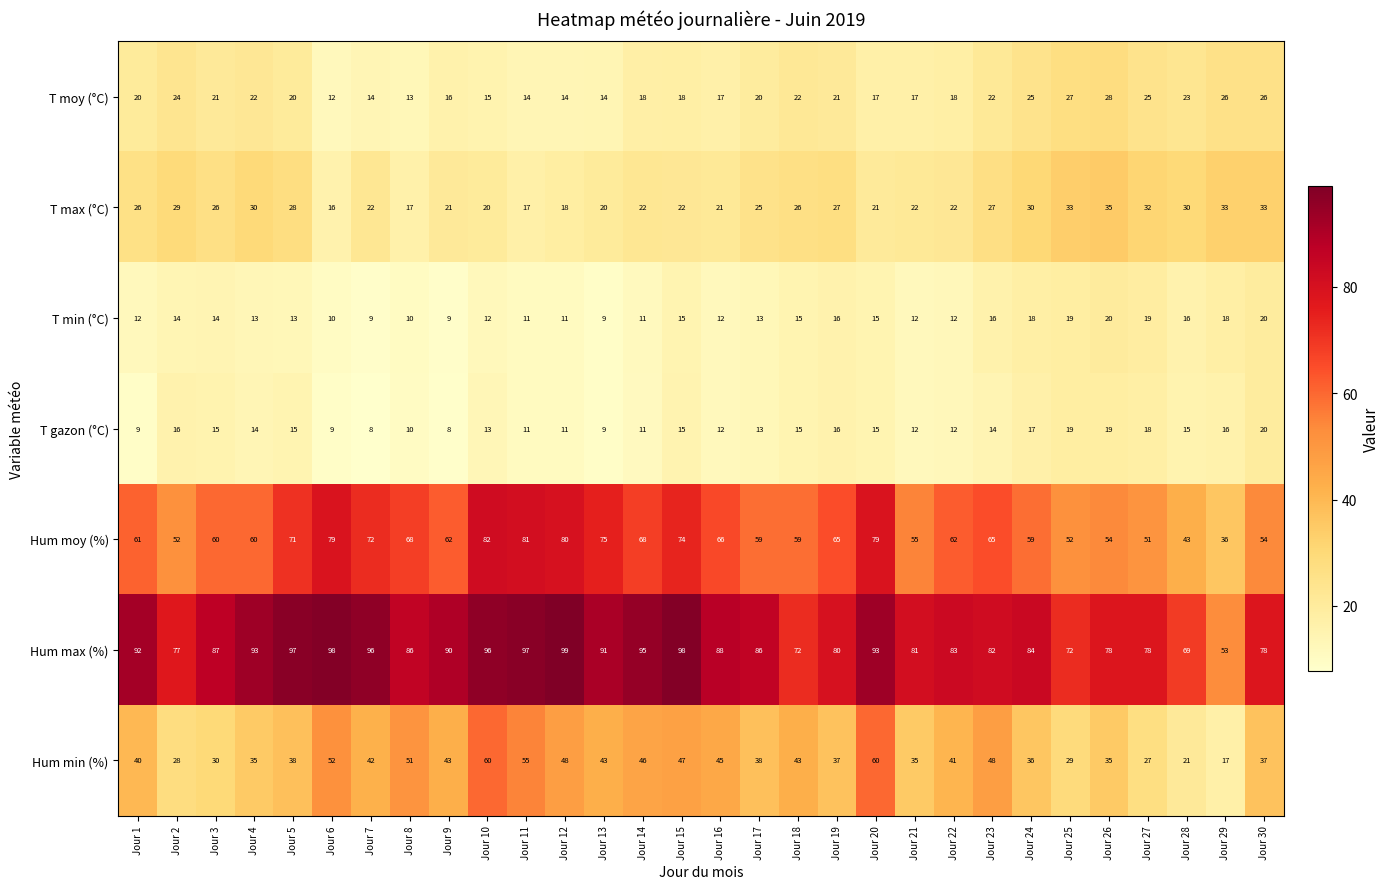

The value of Hum max (%) at Jour 24 is 84. True or false?

True